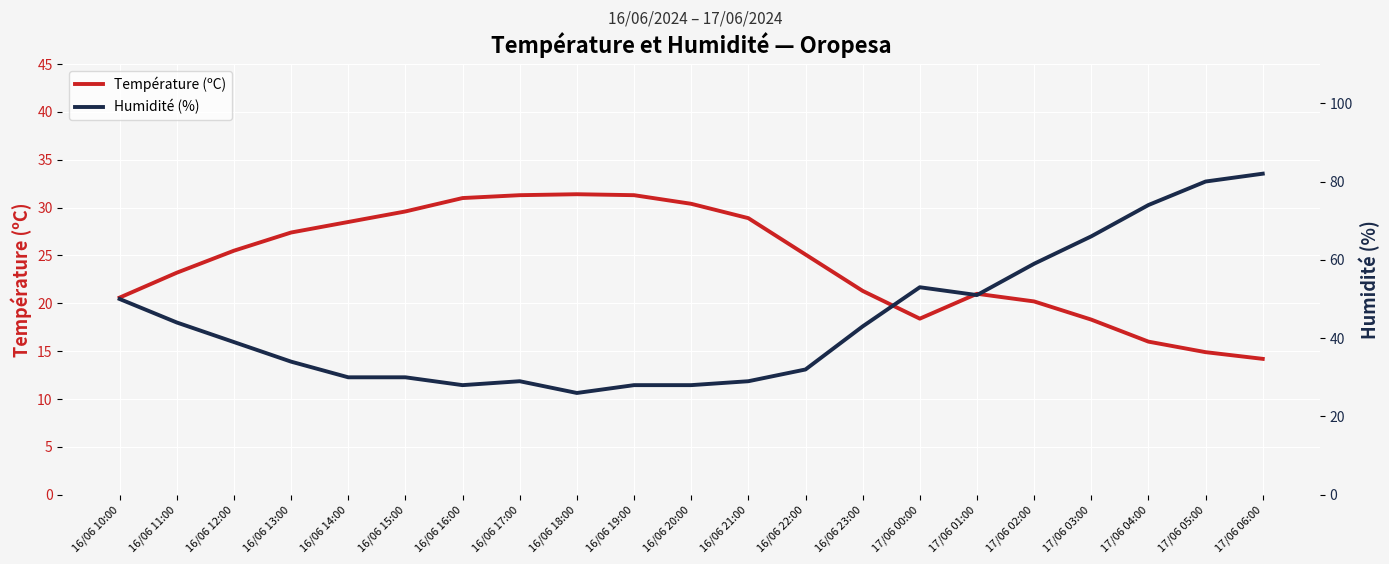

The Température (ºC) series shows 20.2 at 17/06 02:00. True or false?

True